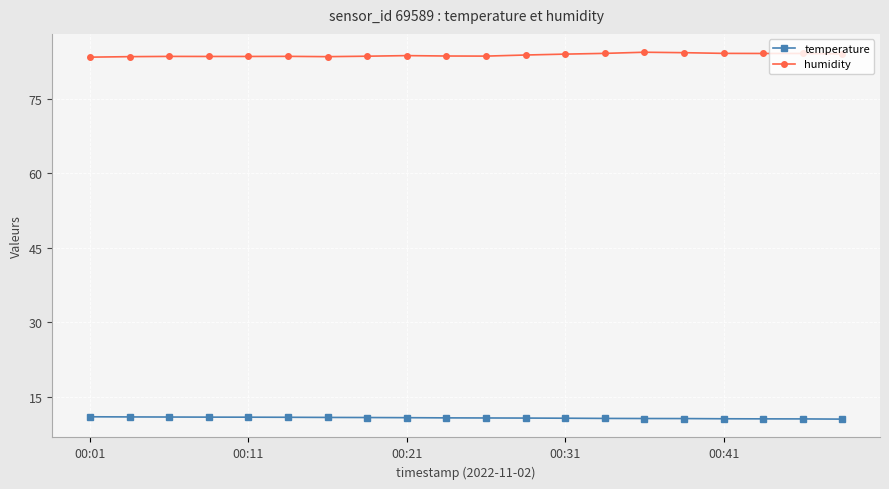

List the series in order of their peak value, highest first.

humidity, temperature